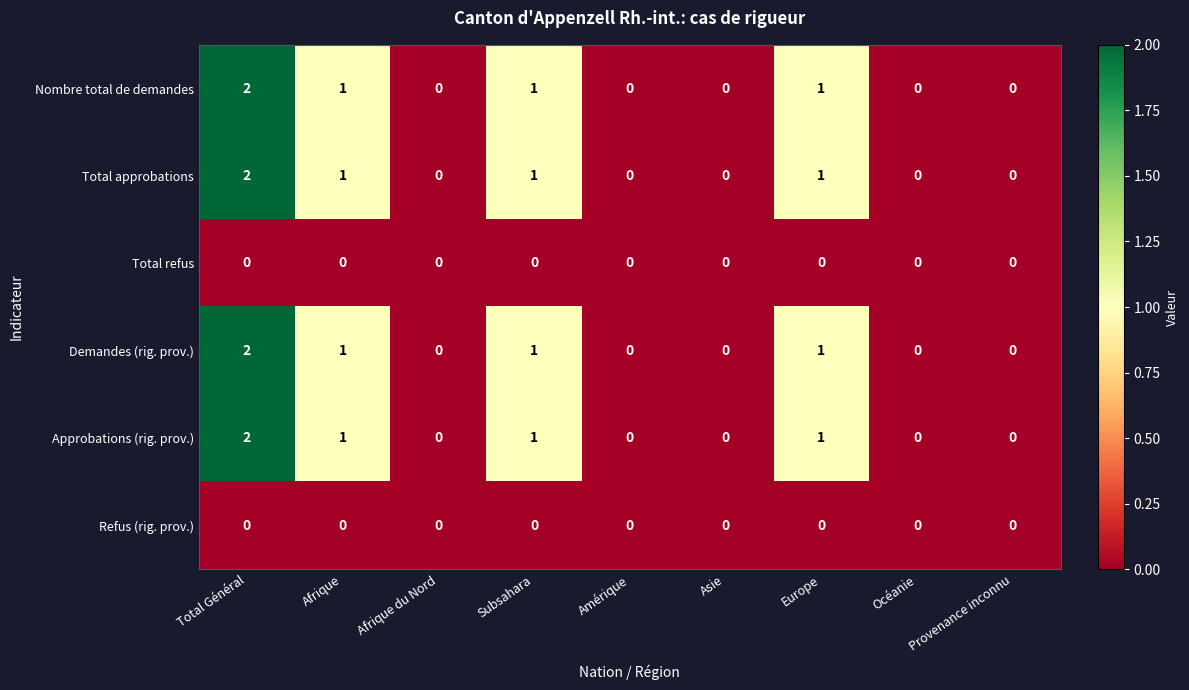

True or false: Approbations (rig. prov.) has a value of 1 at Afrique du Nord.

False